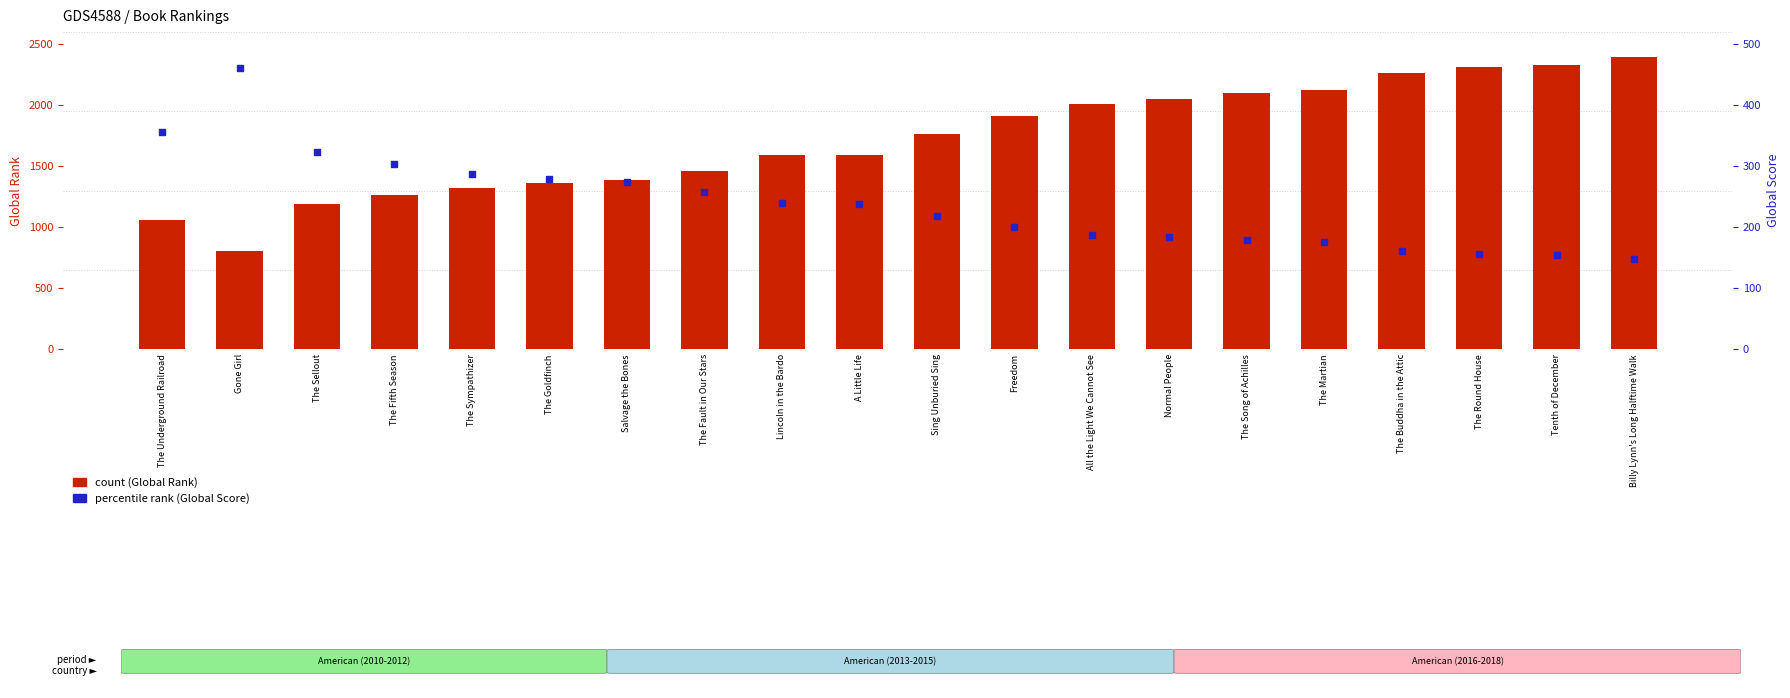

What are all the series names shown in the legend?

Global Rank, Global Score